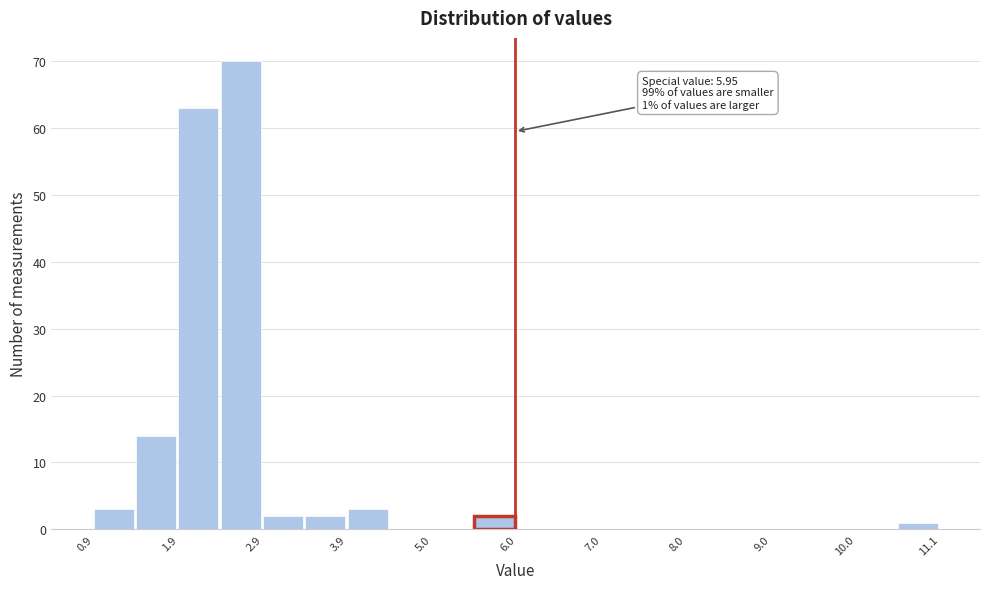

Read against the x-axis, roughly where is the centre of the tallest bar?

2.6